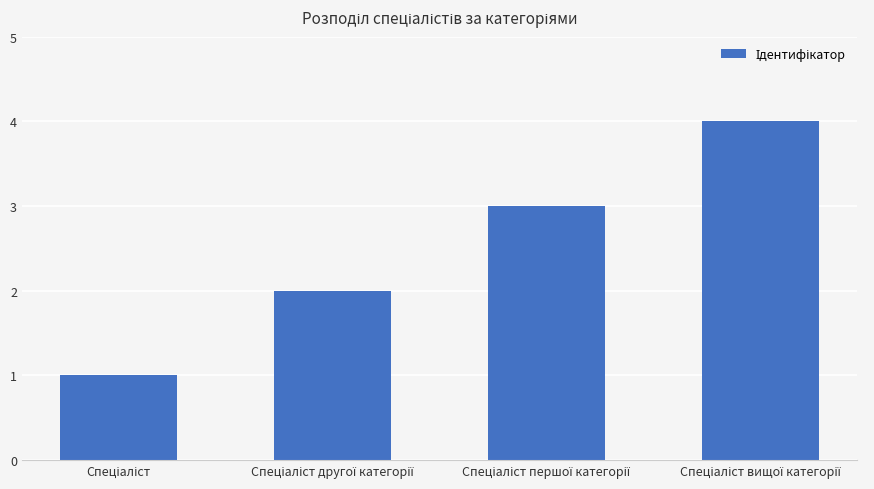

Are the bars grouped side by side (vs. stacked)?

No